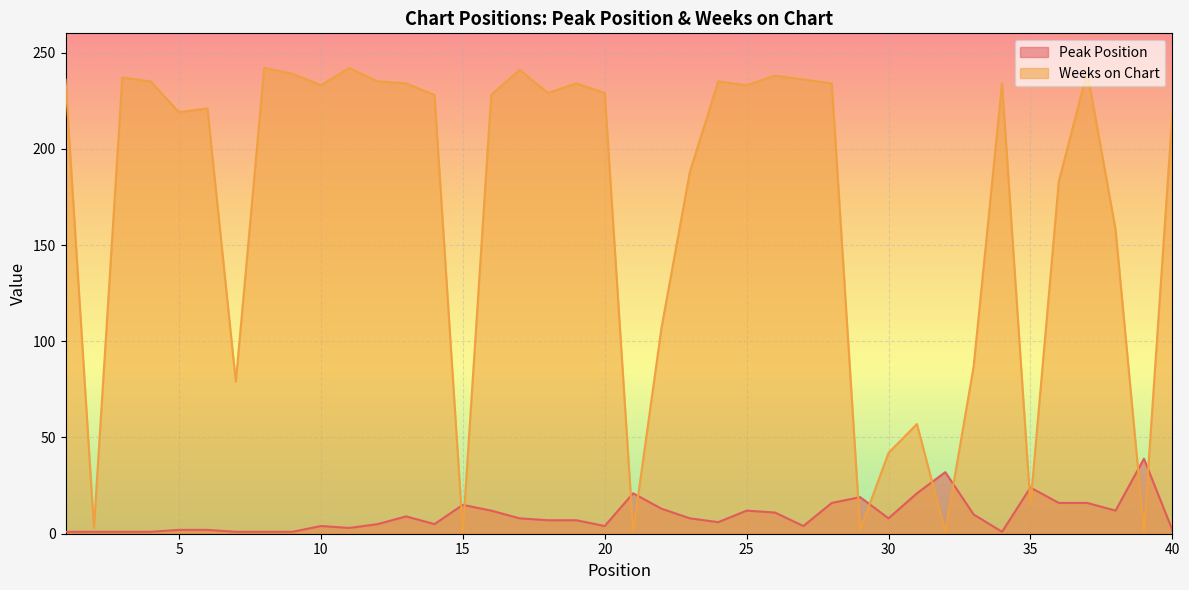

Where do Weeks on Chart and Peak Position first cross each other?

14 and 15